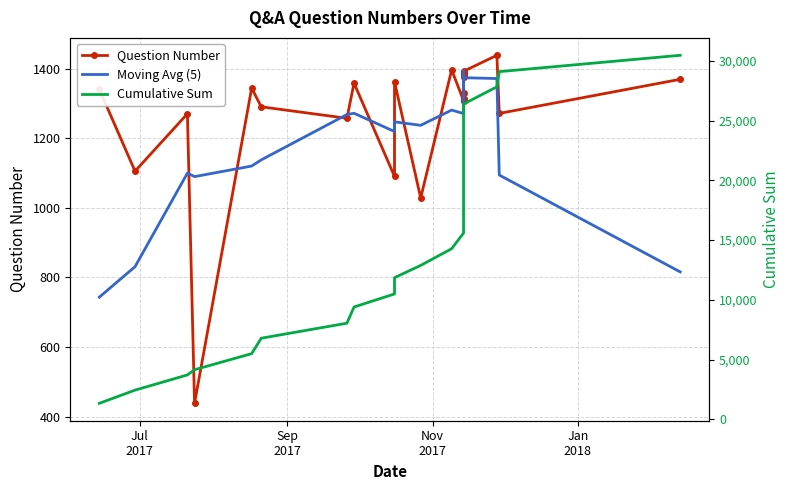

What is the difference between the second highest and second lowest values in the Question Number series?

368.0